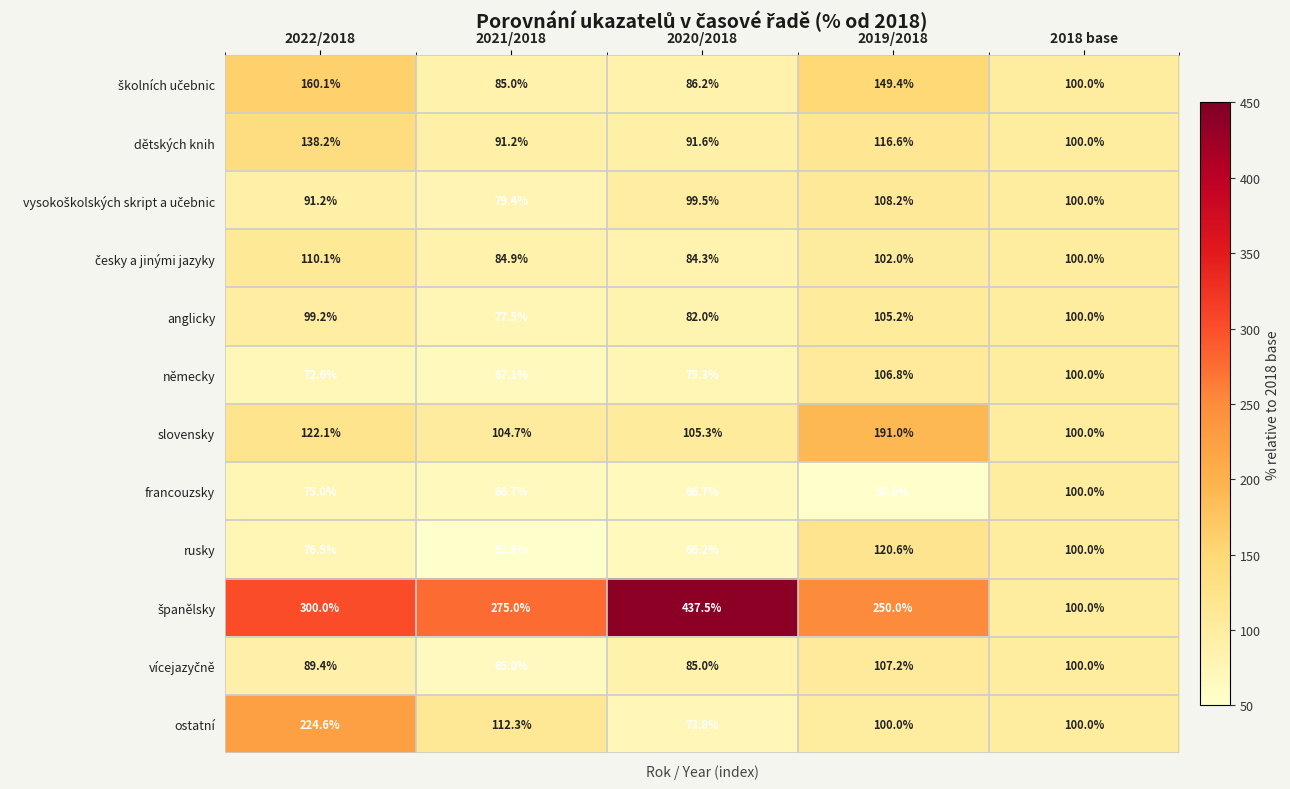

At which category is the sum across all series the highest?

2022/2018